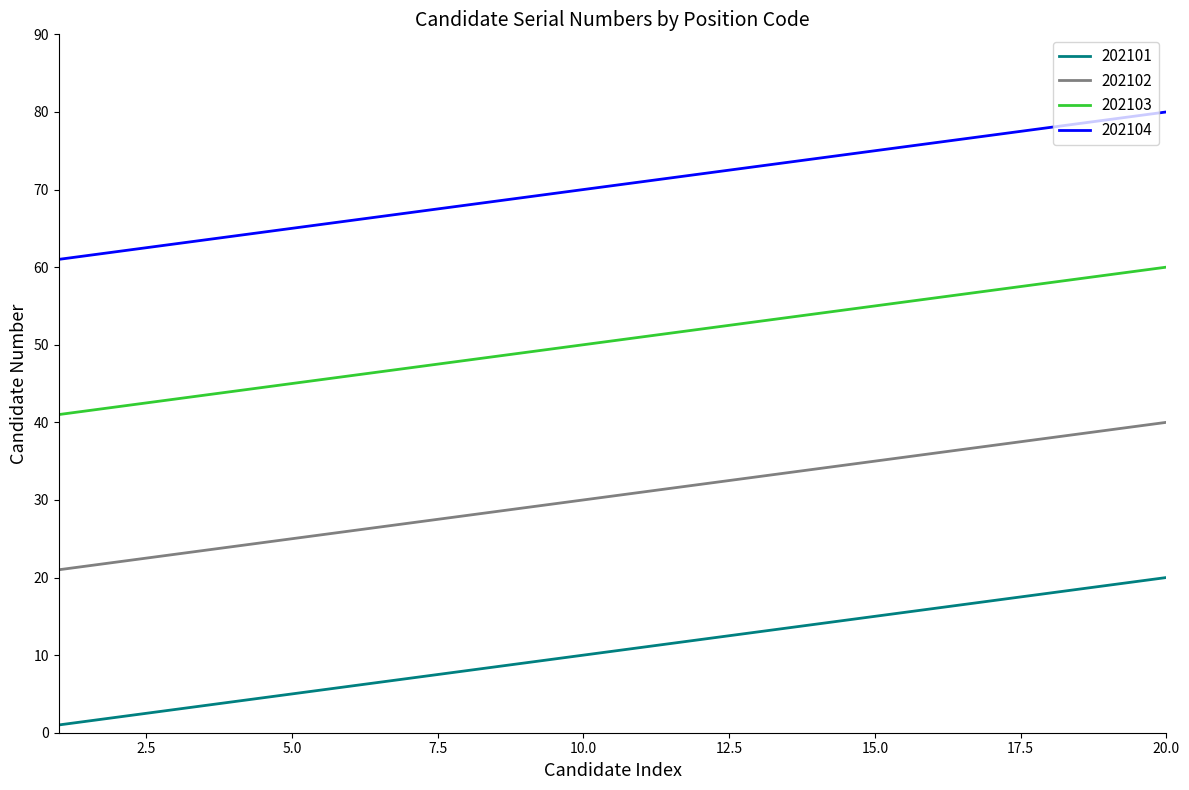

What is the lowest value of the 202103 series?

41